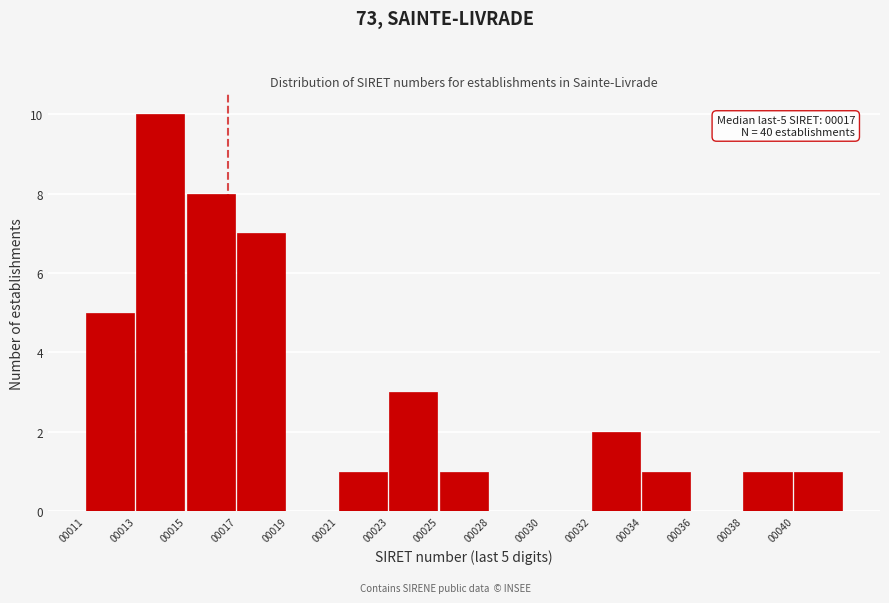

Reading left to right, transcribe all the data shown in this chart.

00011=5	00013=10	00015=8	00017=7	00019=0	00021=1	00023=3	00025=1	00028=0	00030=0	00032=2	00034=1	00036=0	00038=1	00040=1